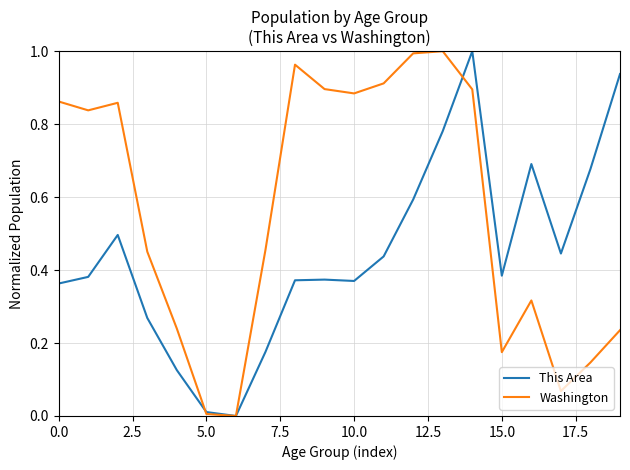

Which series has the largest total across all categories?

Washington